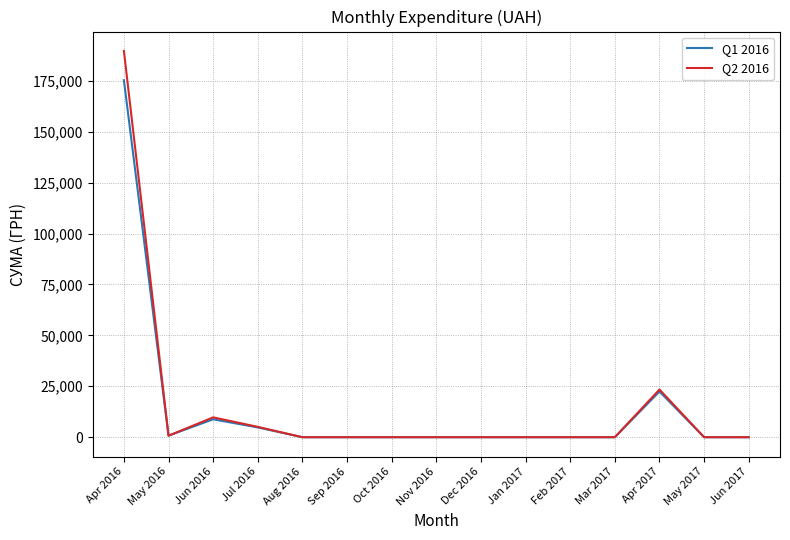

How many series are shown in this chart?

2